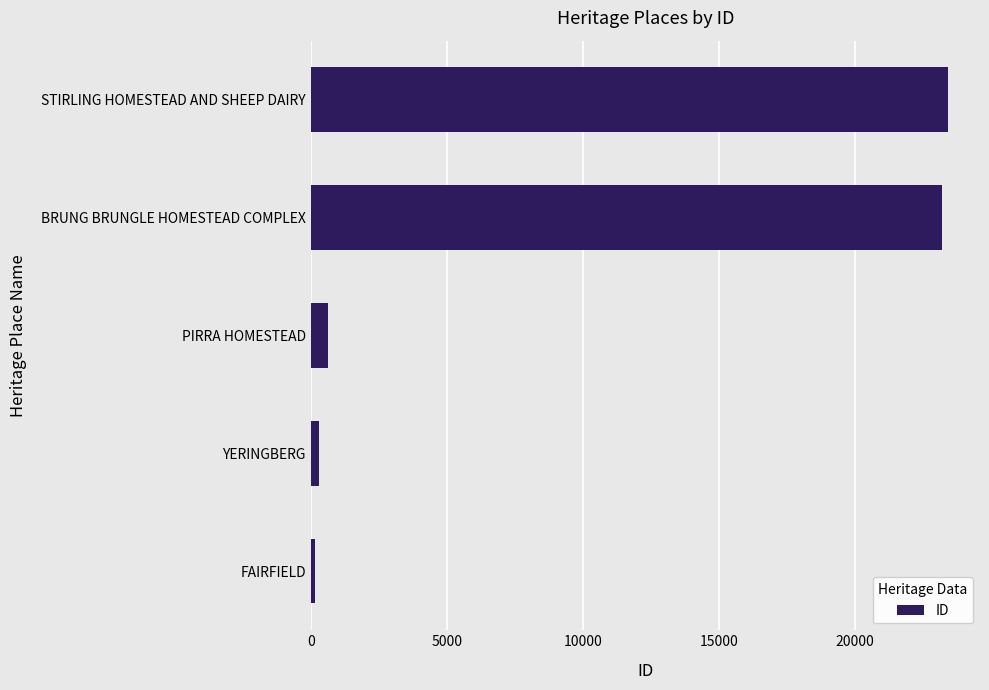

Count the number of categories in the chart.

5